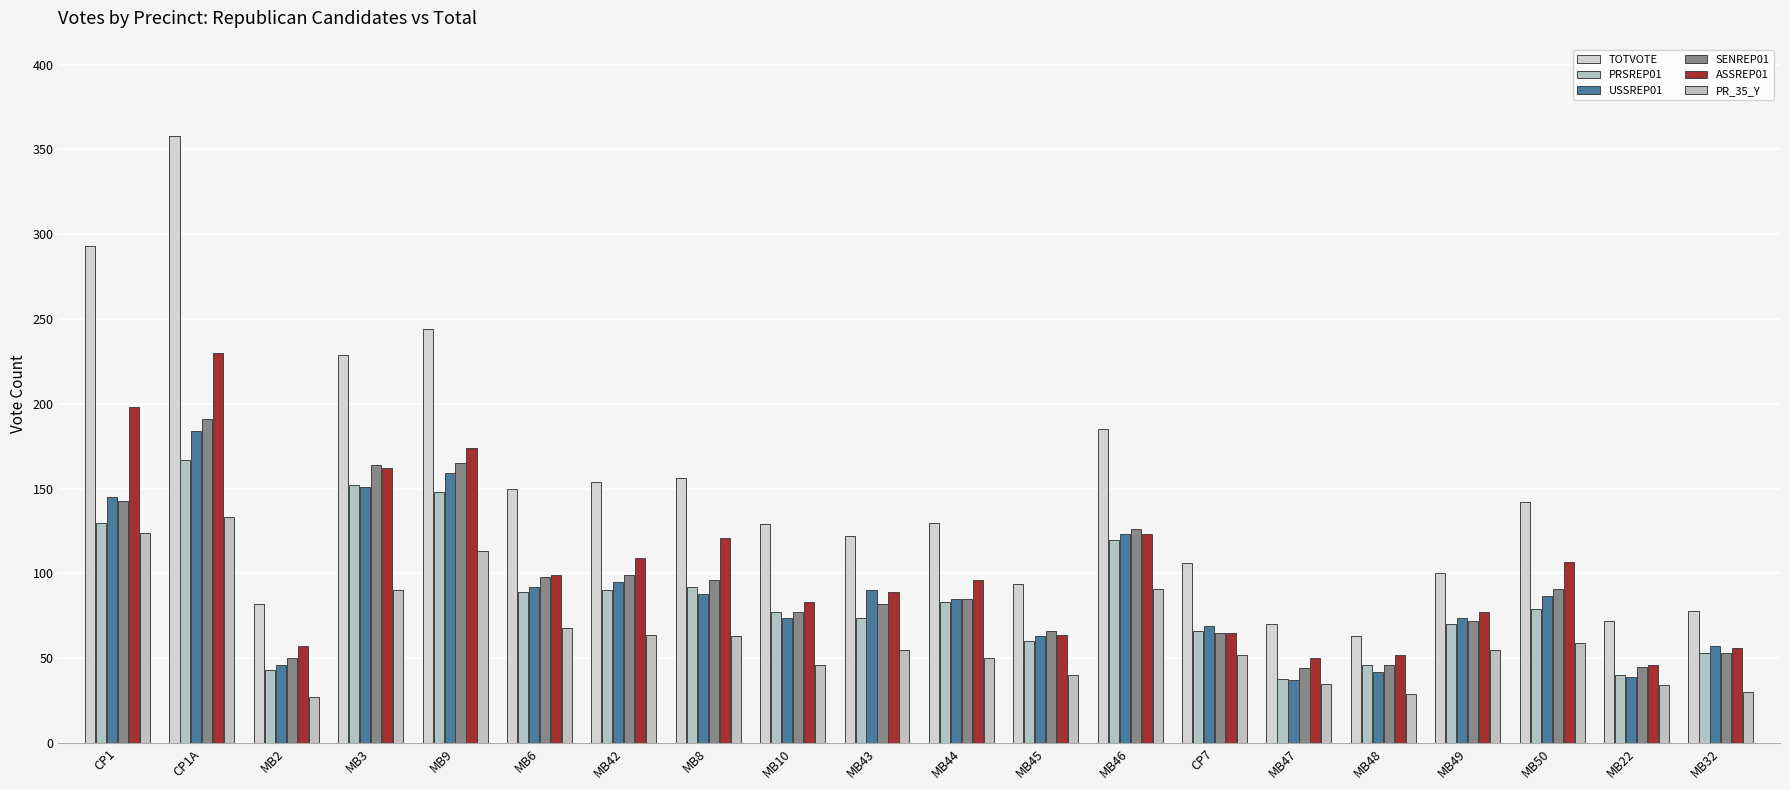

Are the bars grouped side by side (vs. stacked)?

Yes